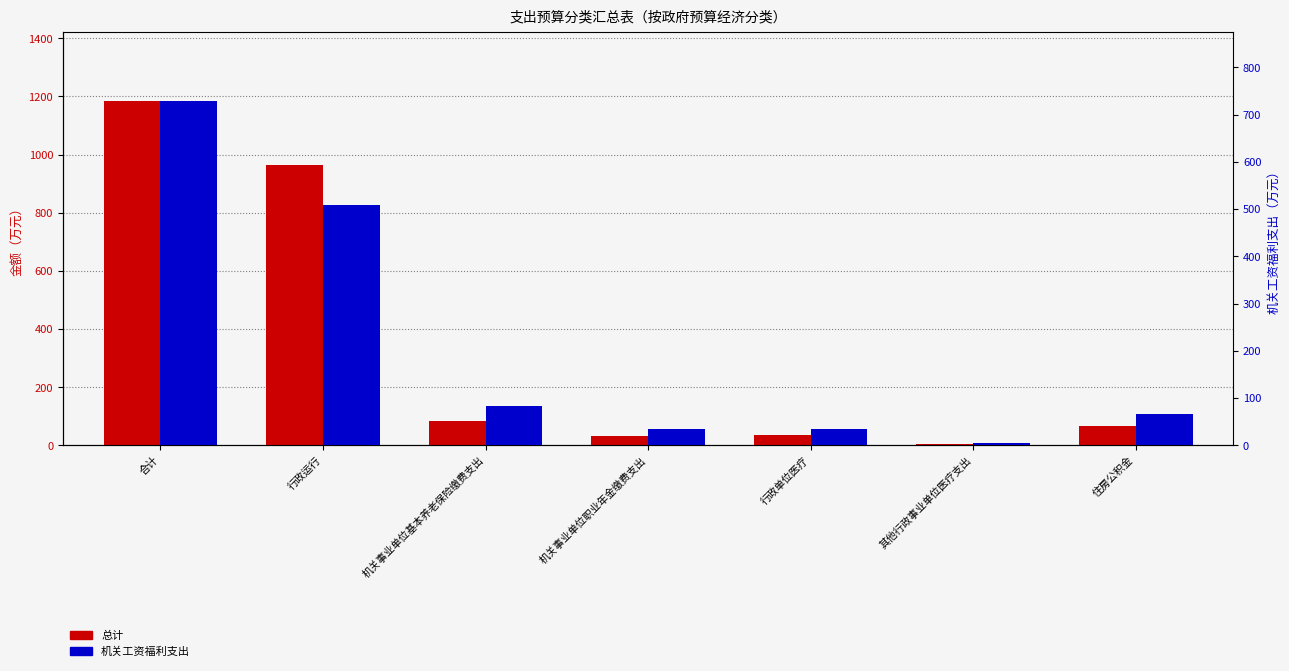

Which series has the widest spread of values?

总计